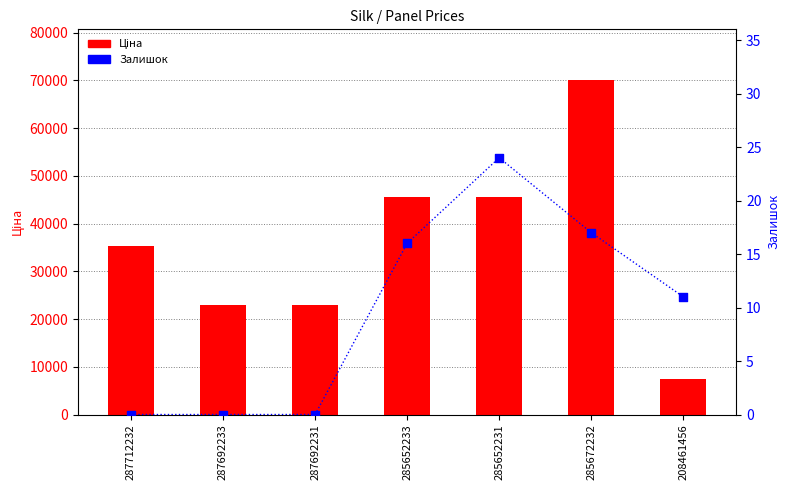

At which category is the sum across all series the highest?

285672232